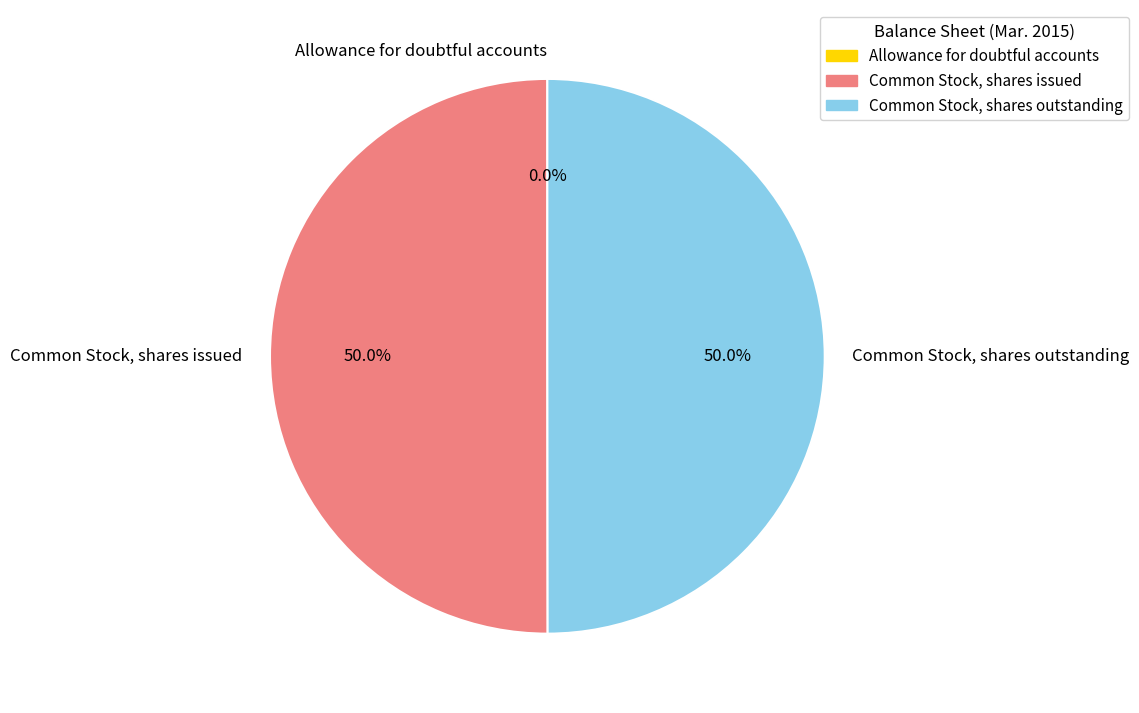

How much of the chart is everything except Common Stock, shares outstanding?

50.0%